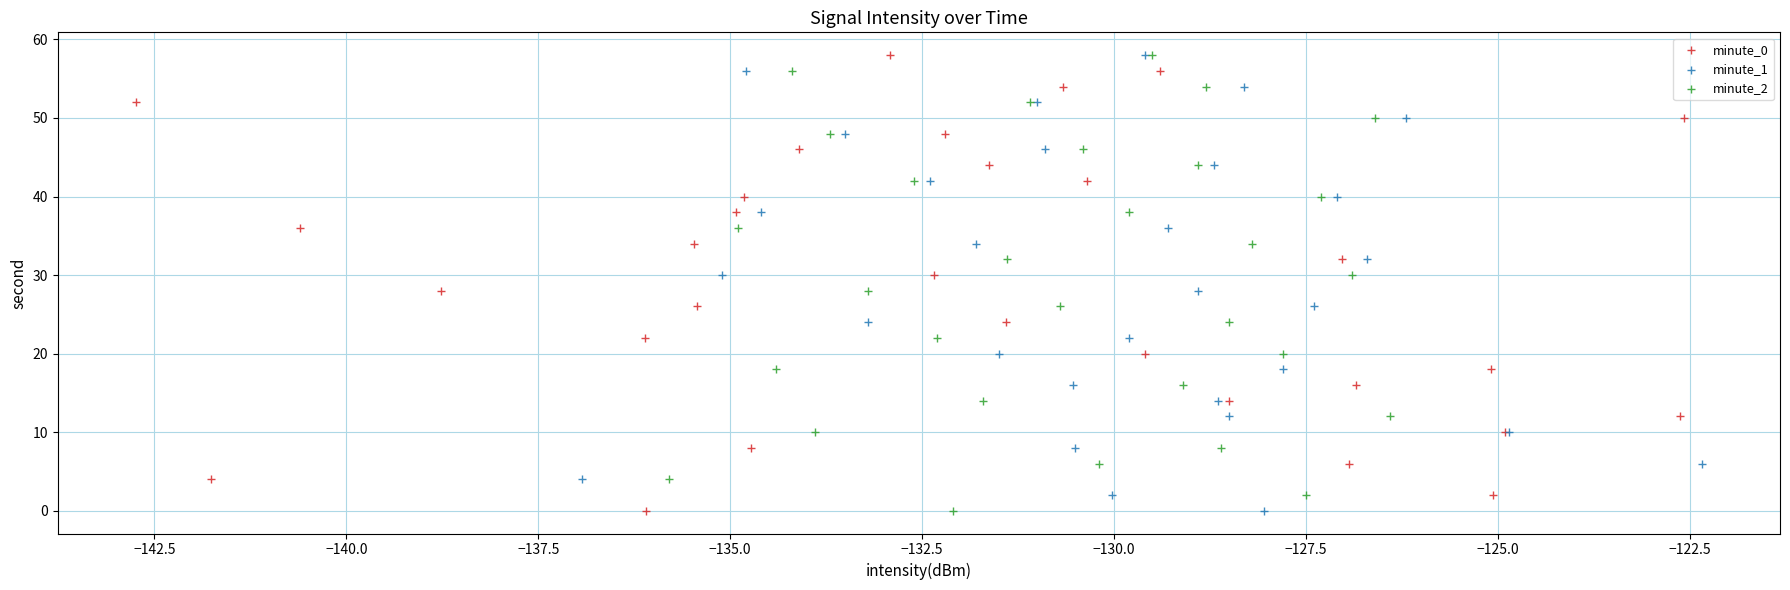

What are all the series names shown in the legend?

minute_0, minute_1, minute_2